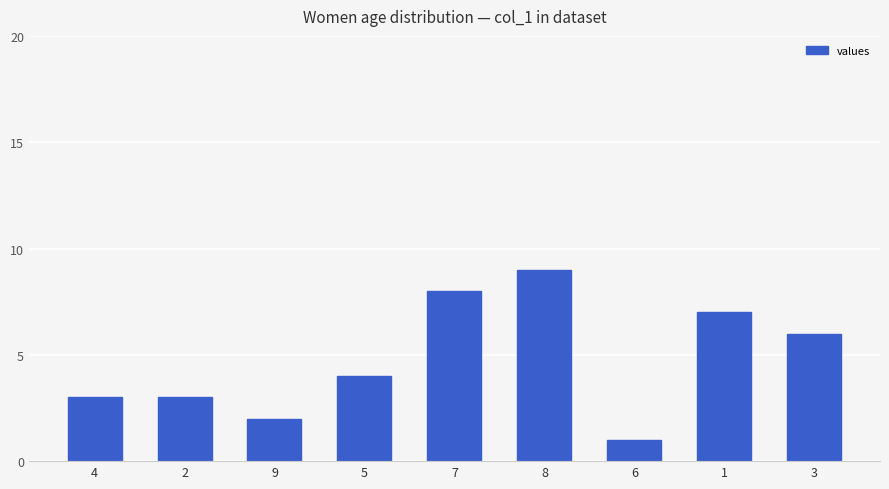

Which has a higher value, 2 or 1?

1